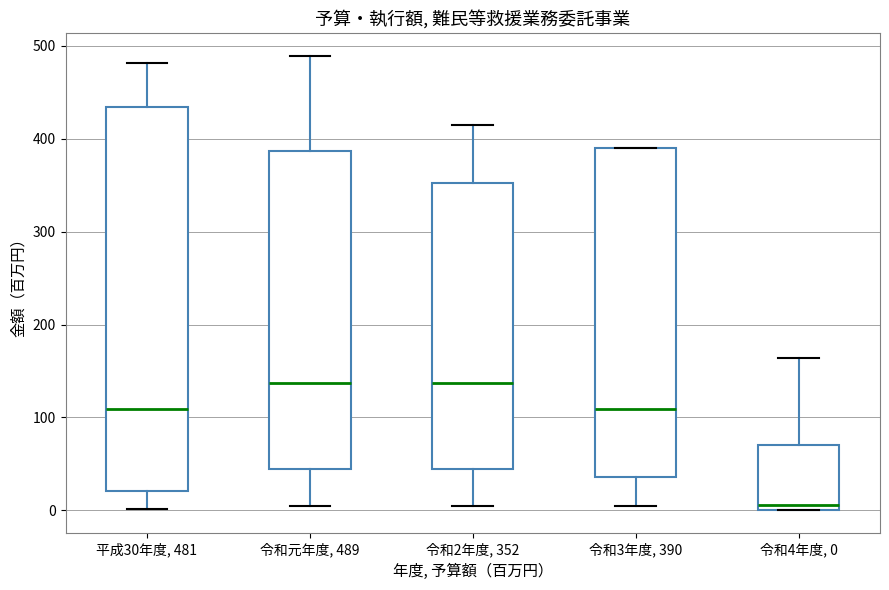

Reading left to right, transcribe this box plot: for each box, give where its median line is, the range the box spans, and where its two whiskers end, as read against the y-axis. The values are not printed on the chart, so give them approximately, as read against the axis.

平成30年度, 481: median 110, box 20 to 430, whiskers 0 to 480
令和元年度, 489: median 140, box 40 to 390, whiskers 10 to 490
令和2年度, 352: median 140, box 40 to 350, whiskers 10 to 420
令和3年度, 390: median 110, box 40 to 390, whiskers 10 to 390
令和4年度, 0: median 10, box 0 to 70, whiskers 0 to 160